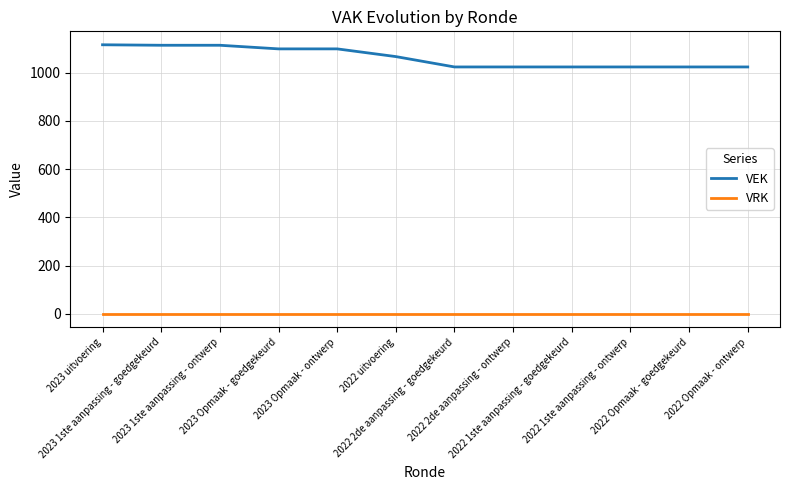

What is the difference between the VEK values at 2022 2de aanpassing - goedgekeurd and 2023 Opmaak - goedgekeurd?

75